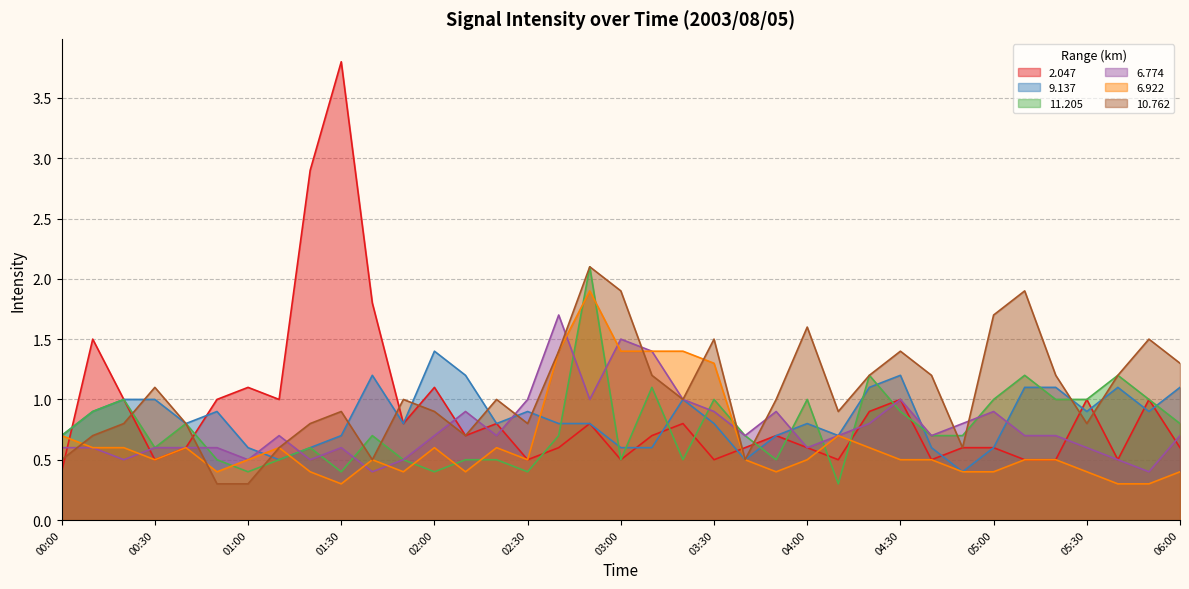

Which has a higher value, 02:30 or 00:00?

02:30